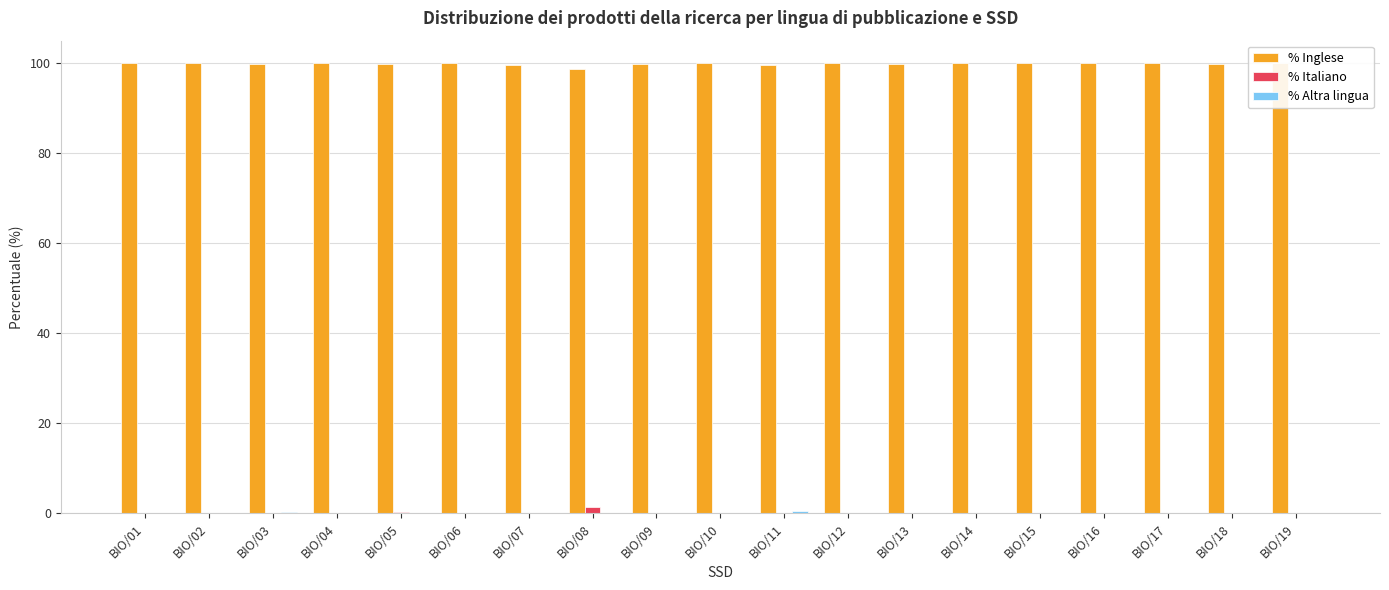

Rank the categories by % Inglese value from lowest to highest.

BIO/08, BIO/11, BIO/07, BIO/05, BIO/03, BIO/18, BIO/09, BIO/13, BIO/10, BIO/01, BIO/02, BIO/04, BIO/06, BIO/12, BIO/14, BIO/15, BIO/16, BIO/17, BIO/19